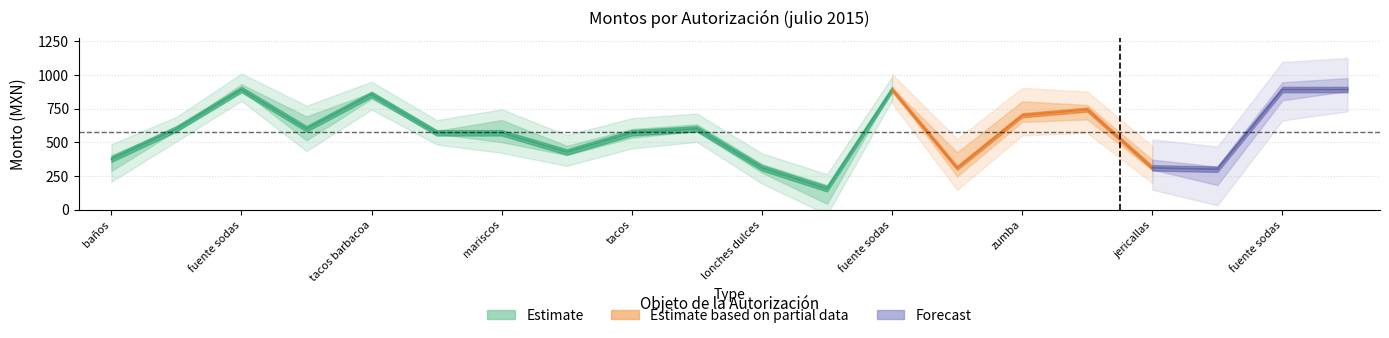

Reading right to left, list all the values displayed in this chart.

Monto total: 20=891.0	19=891.0	18=300.0	17=310.0	16=742.5	15=700.0	14=310.0	13=891.0	12=155.0	11=310.0	10=600.0	9=570.0	8=427.5	7=570.0	6=570.0	5=855.0	4=600.0	3=891.0	2=600.0	1=375.0
Monto entregado: 20=891.0	19=891.0	18=300.0	17=310.0	16=742.5	15=700.0	14=310.0	13=891.0	12=155.0	11=310.0	10=600.0	9=570.0	8=427.5	7=570.0	6=570.0	5=855.0	4=600.0	3=891.0	2=600.0	1=375.0
Contraprestacion: 20=891.0	19=891.0	18=300.0	17=310.0	16=742.5	15=700.0	14=310.0	13=891.0	12=155.0	11=310.0	10=600.0	9=570.0	8=427.5	7=570.0	6=570.0	5=855.0	4=600.0	3=891.0	2=600.0	1=375.0